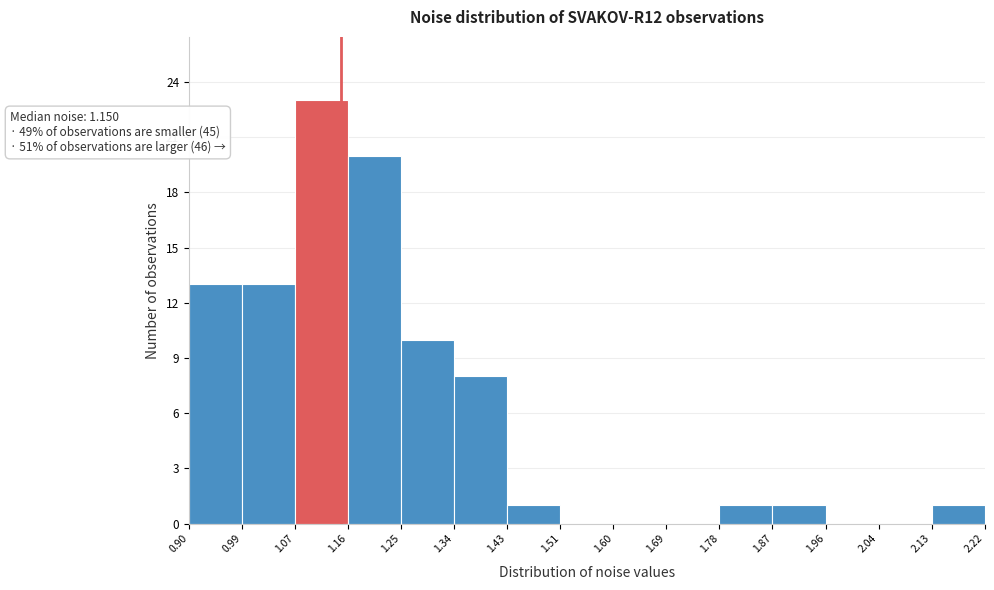

Which range on the x-axis has the tallest bar?

1.07 to 1.16